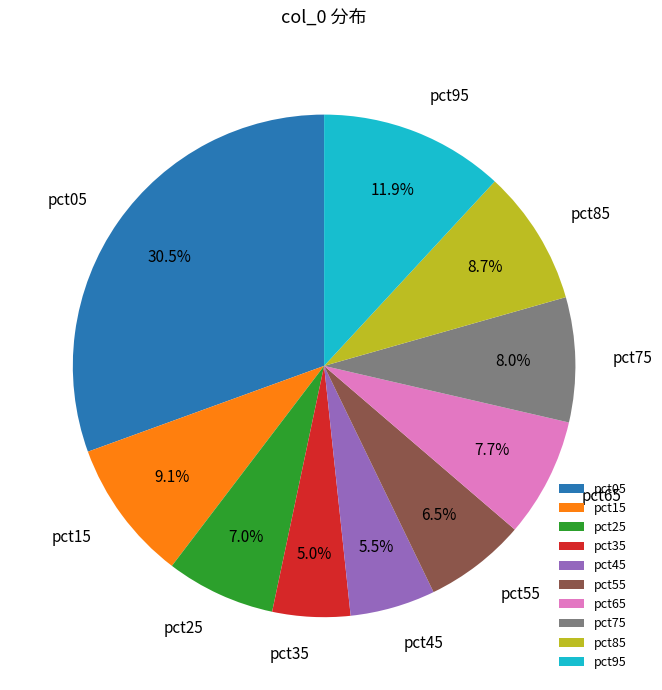

Does pct05 account for over 50% of the chart?

No